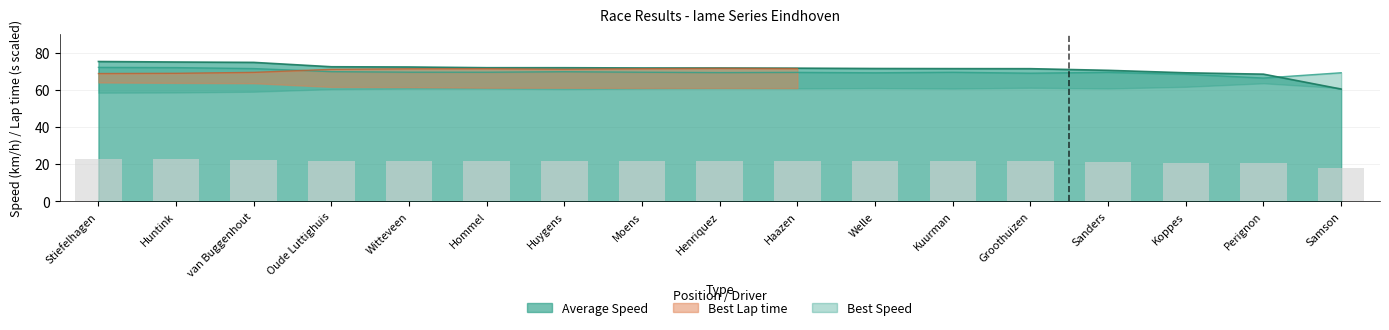

List the labels in order of Average Speed value, smallest first.

Samson, Perignon, Koppes, Sanders, Groothuizen, Kuurman, Welle, Haazen, Henriquez, Moens, Huygens, Hommel, Witteveen, Oude Luttighuis, van Buggenhout, Huntink, Stiefelhagen